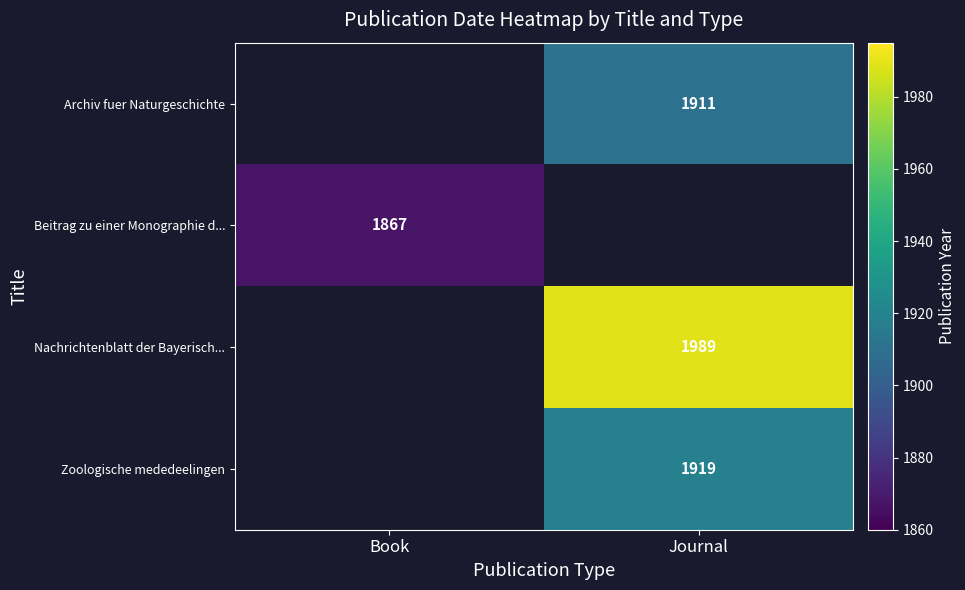

The value of Zoologische mededeelingen at Journal is 1919. True or false?

True